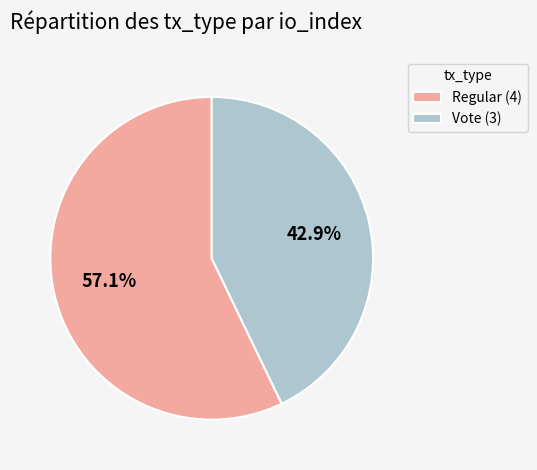

To the nearest percent, what percentage of the pie is Regular?

57%